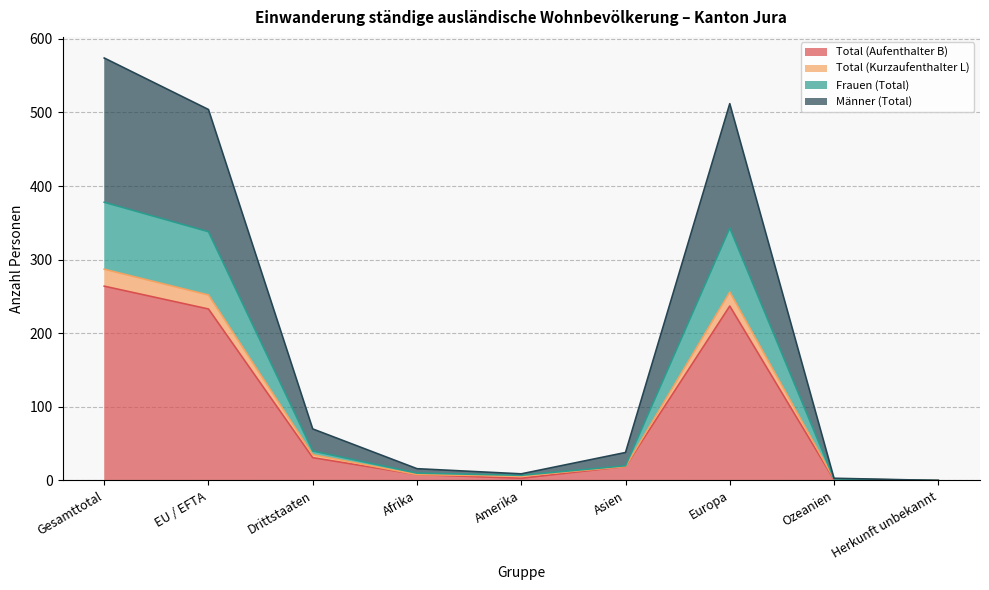

What is the maximum value for Total (Aufenthalter B)?

264